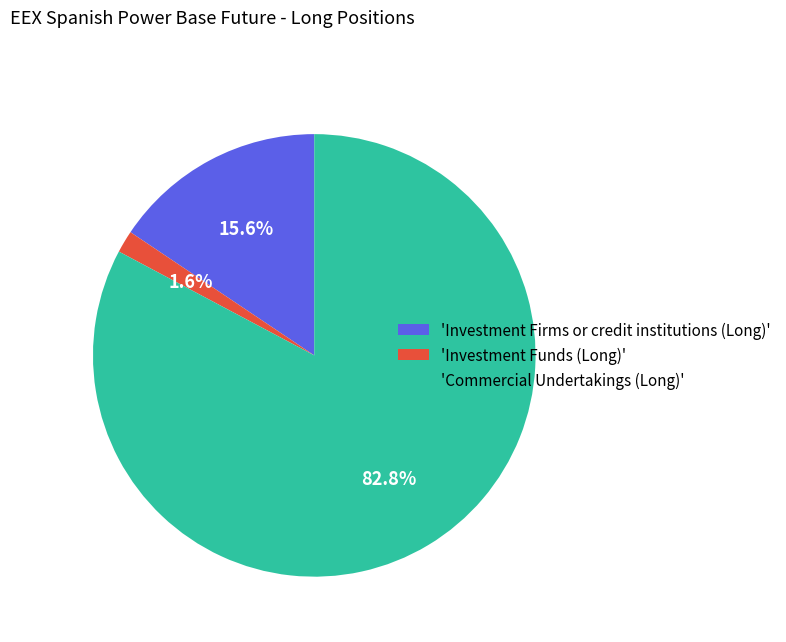

Which slice represents more than half of the pie?

'Commercial Undertakings (Long)'